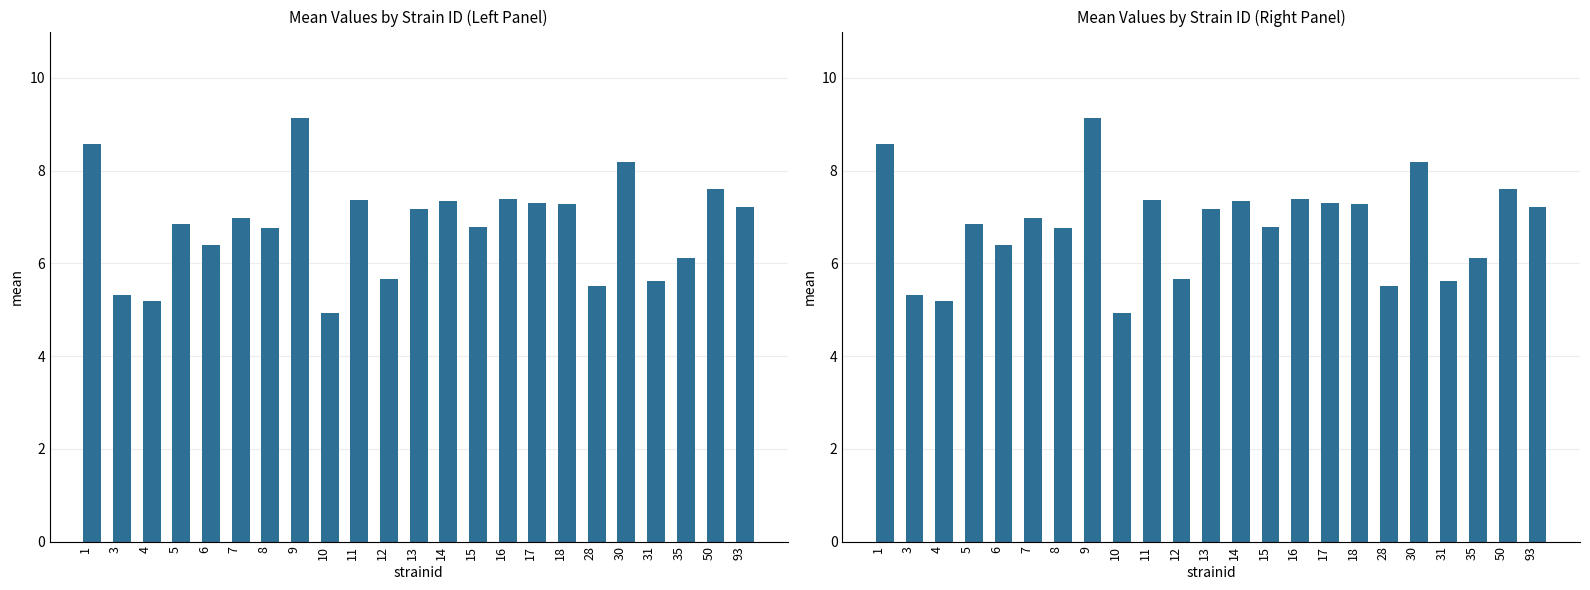

What is the minimum value shown in the chart?

4.9